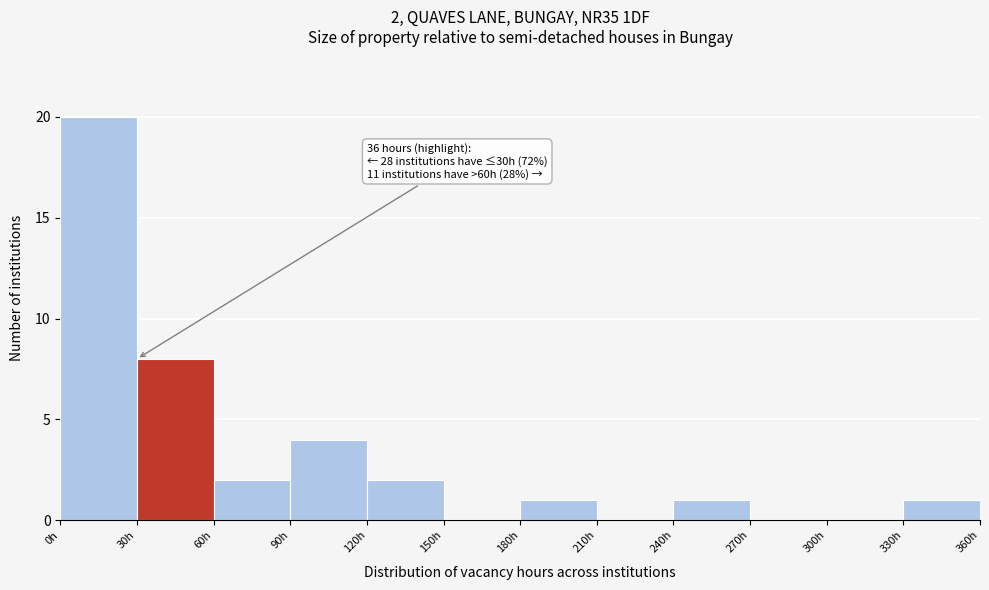

Over which range of the x-axis is the bar tallest?

0 to 30